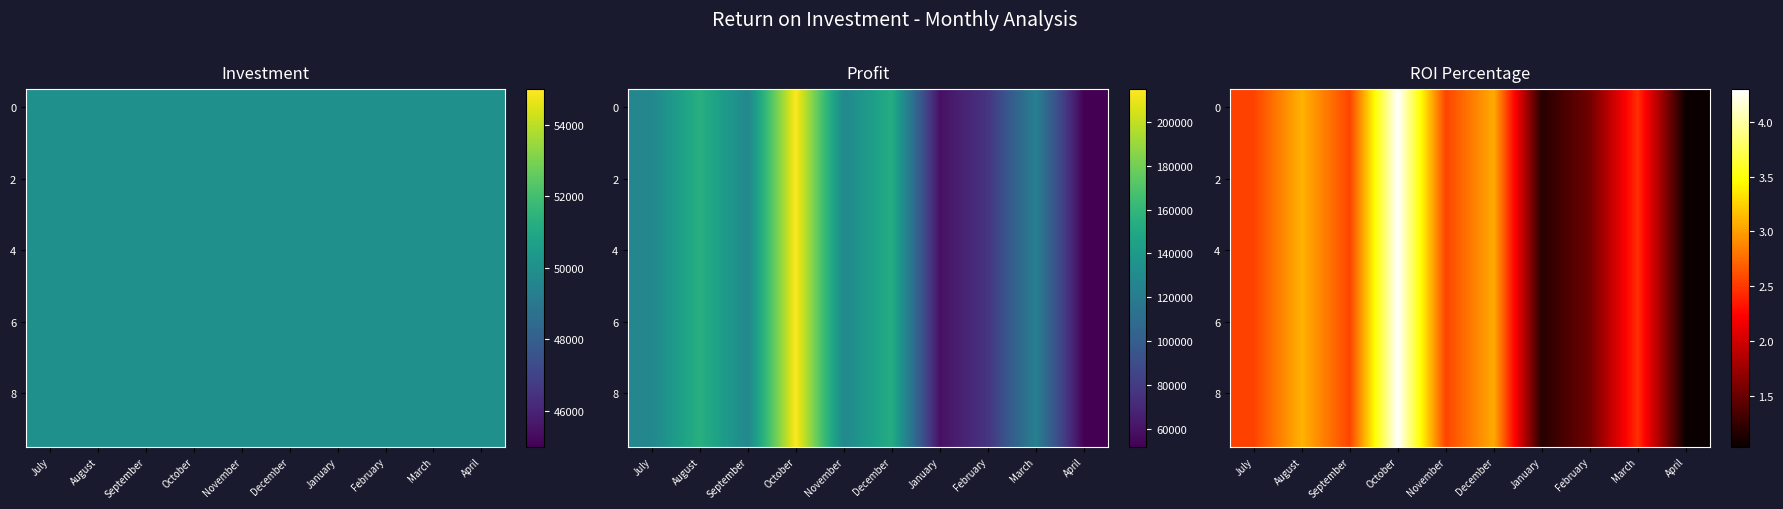

Which category has the lowest value in the 6 series?

April